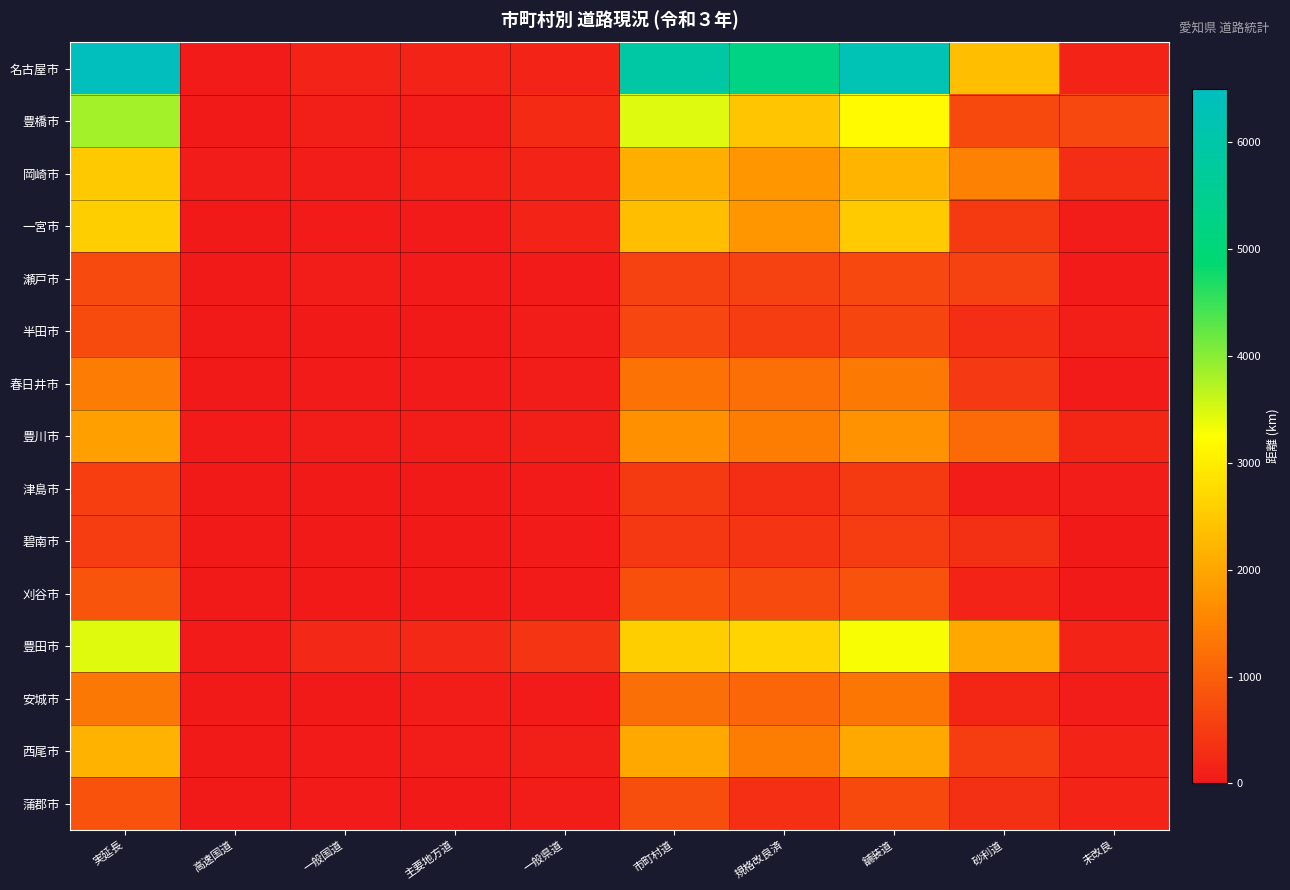

Which label corresponds to the smallest value in the chart?

高速国道